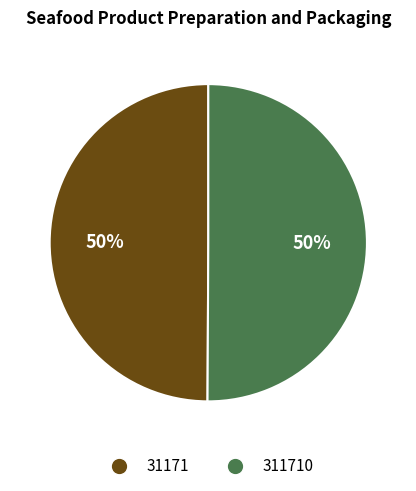

True or false: 31171 accounts for 39% of the total.

False